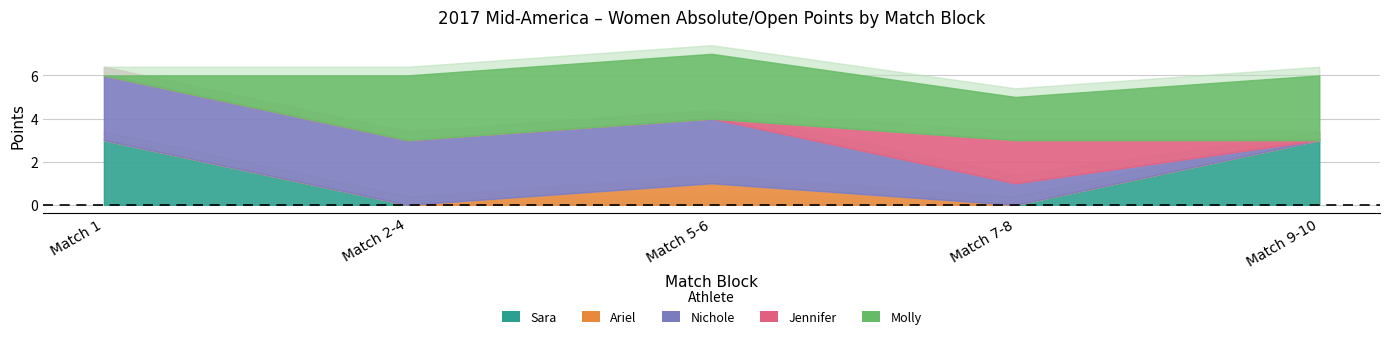

How many data points in Sara are above 0?

2